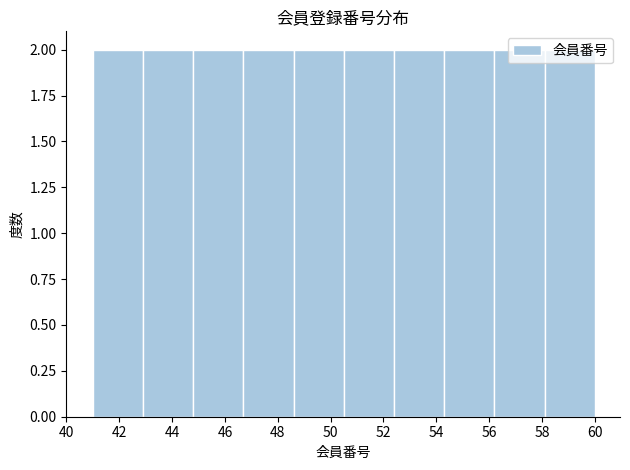

What is the height of the bar covering 41.0 to 42.9 on the x-axis? Neither the bar edges nor the heights are printed on the chart, so give them approximately, as read against the axes.

2